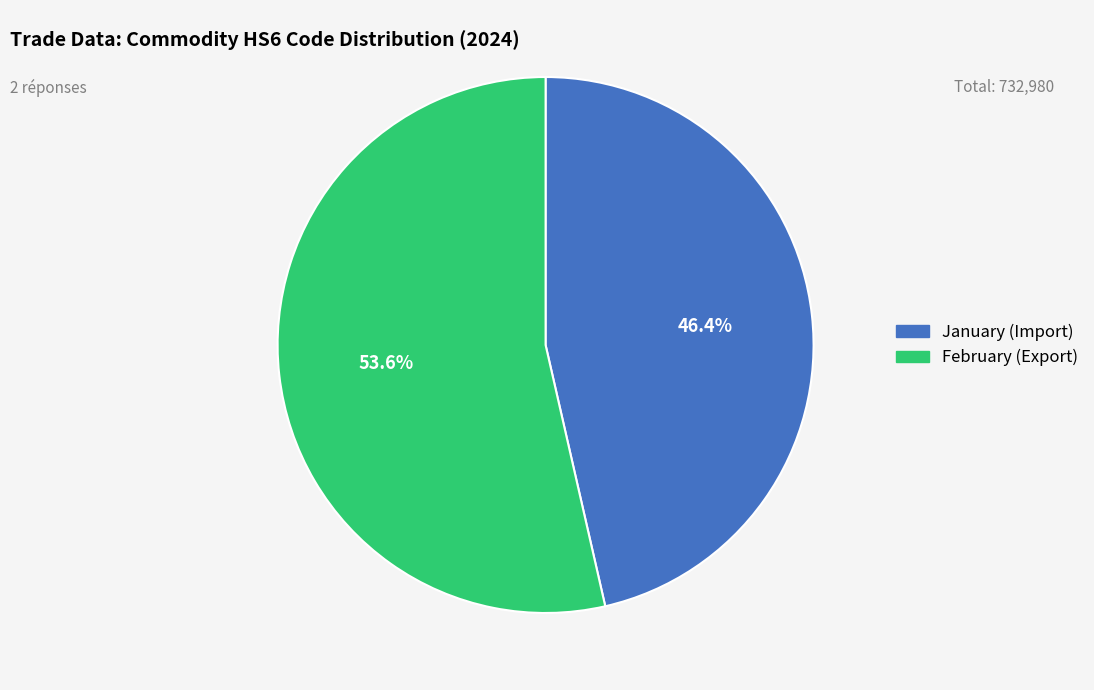

Which slice is the smallest?

January (Import)